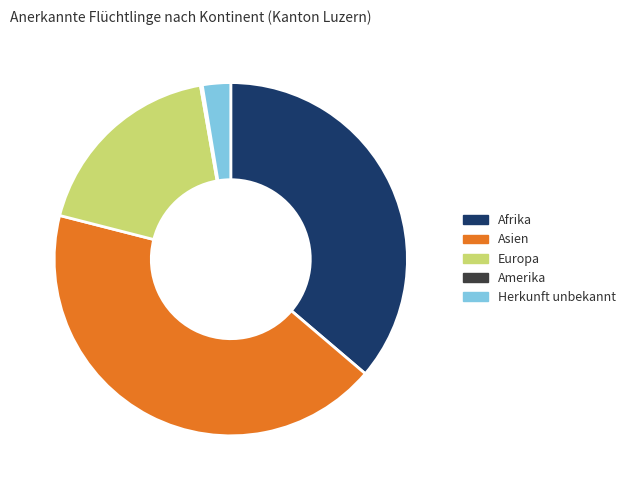

Does Asien represent more than half of the total?

No